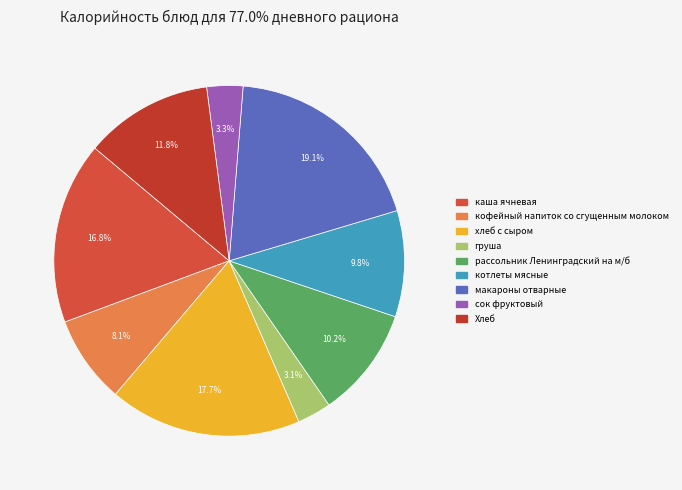

To the nearest percent, what is the combined percentage of каша ячневая and кофейный напиток со сгущенным молоком?

25%